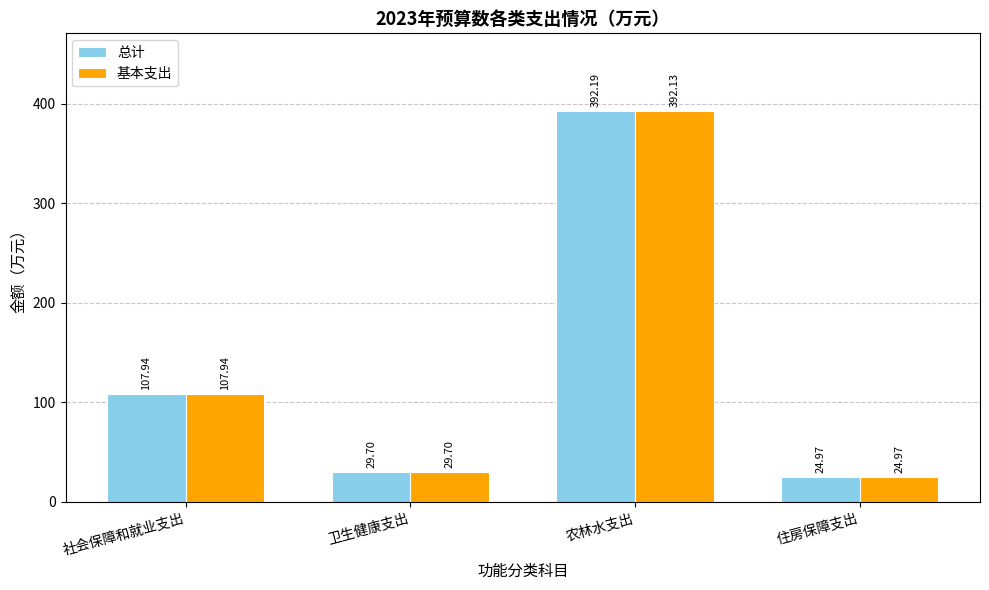

Where is 基本支出 nearest to the value 208?

社会保障和就业支出